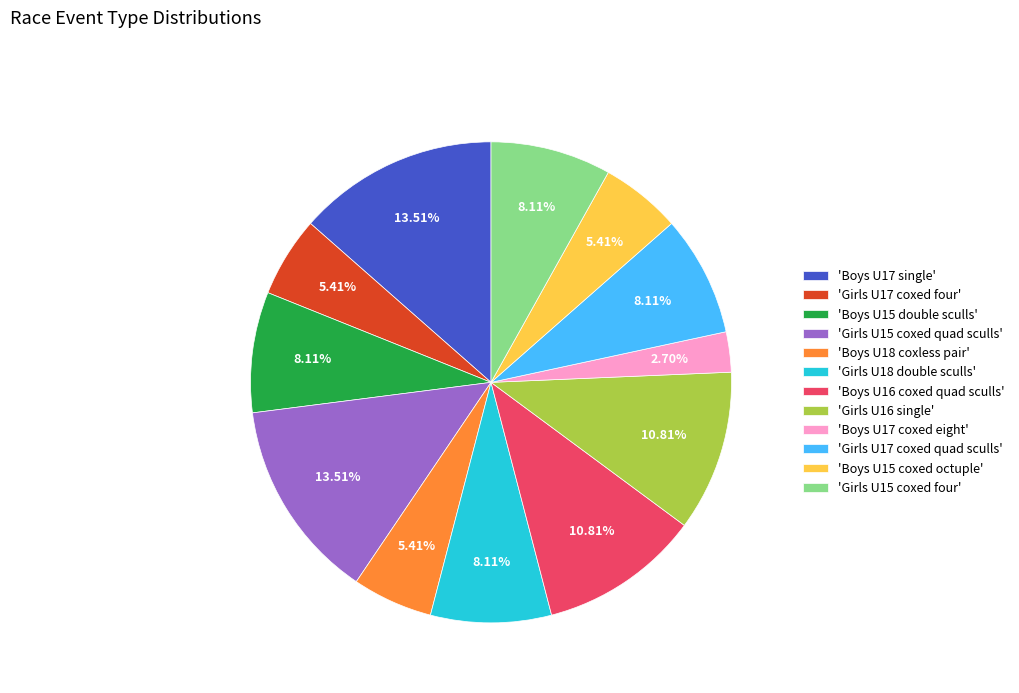

Approximately how many times larger is the value at 'Girls U15 coxed four' compared to 'Boys U15 coxed octuple'?

1.5